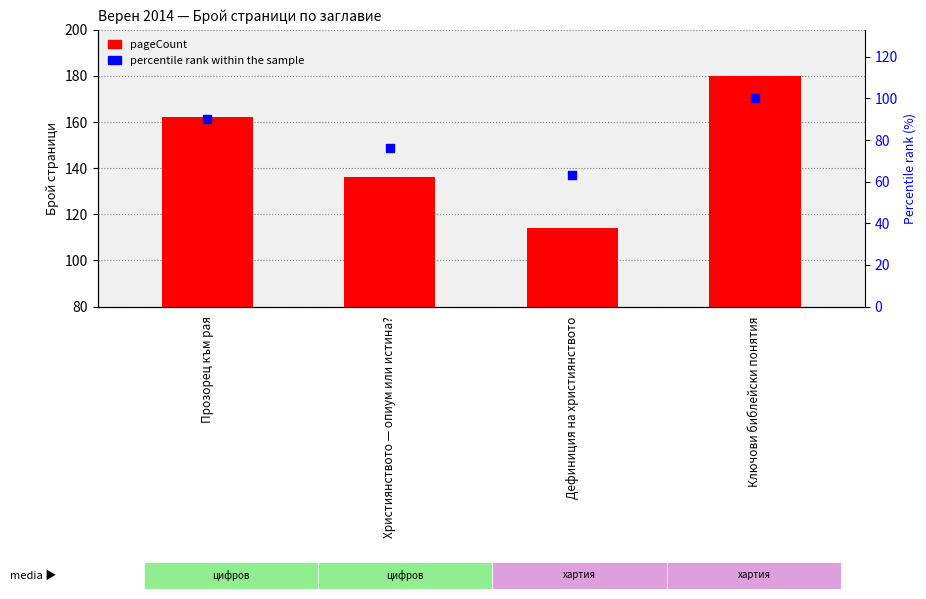

Is the value of percentile rank within the sample at Ключови библейски понятия greater than the value of pageCount at Ключови библейски понятия?

No